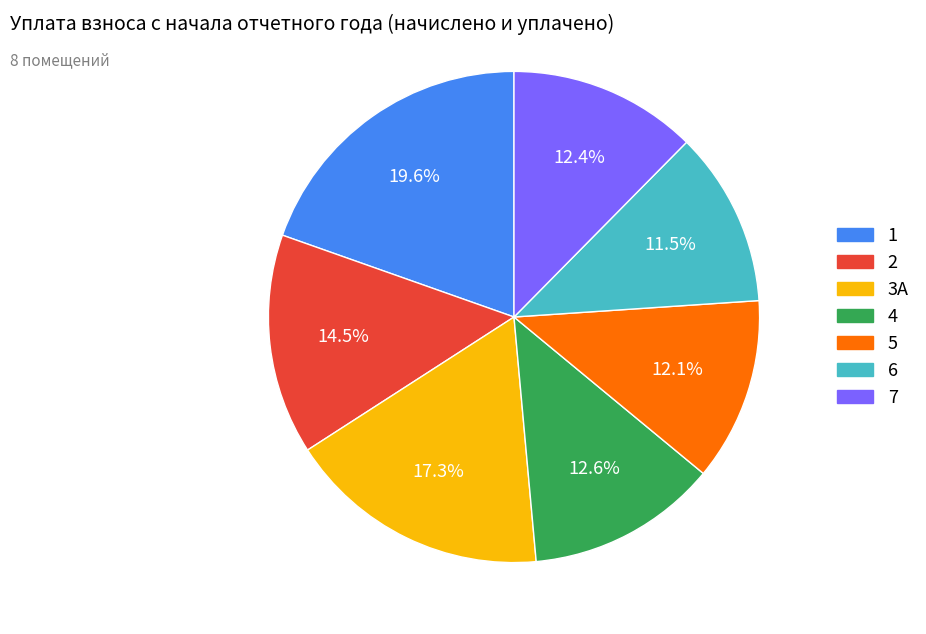

Is there a majority slice in this chart?

No